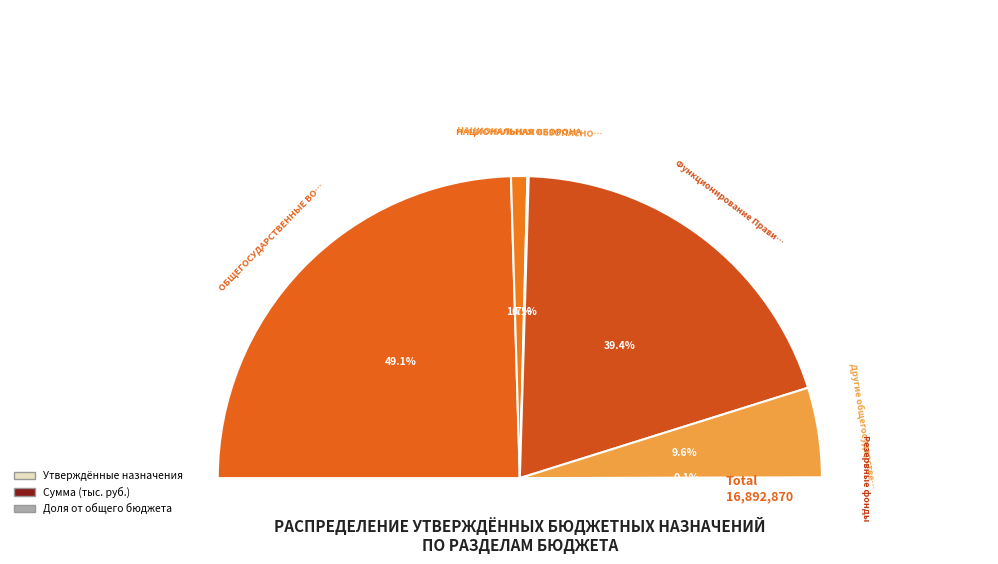

Which category has the smallest portion of the pie?

Резервные фонды